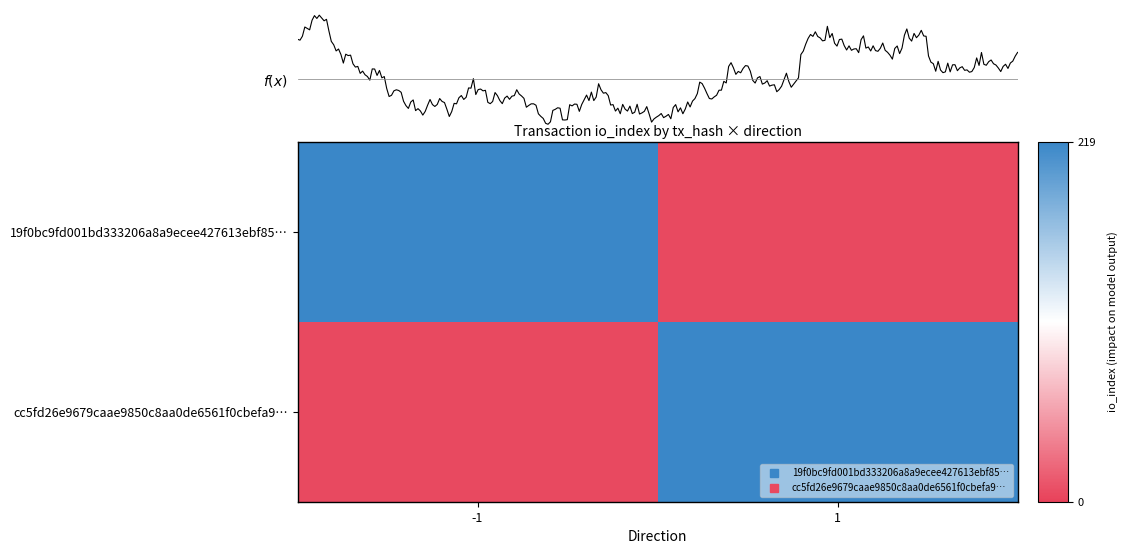

Which category has the highest value across all series?

-1